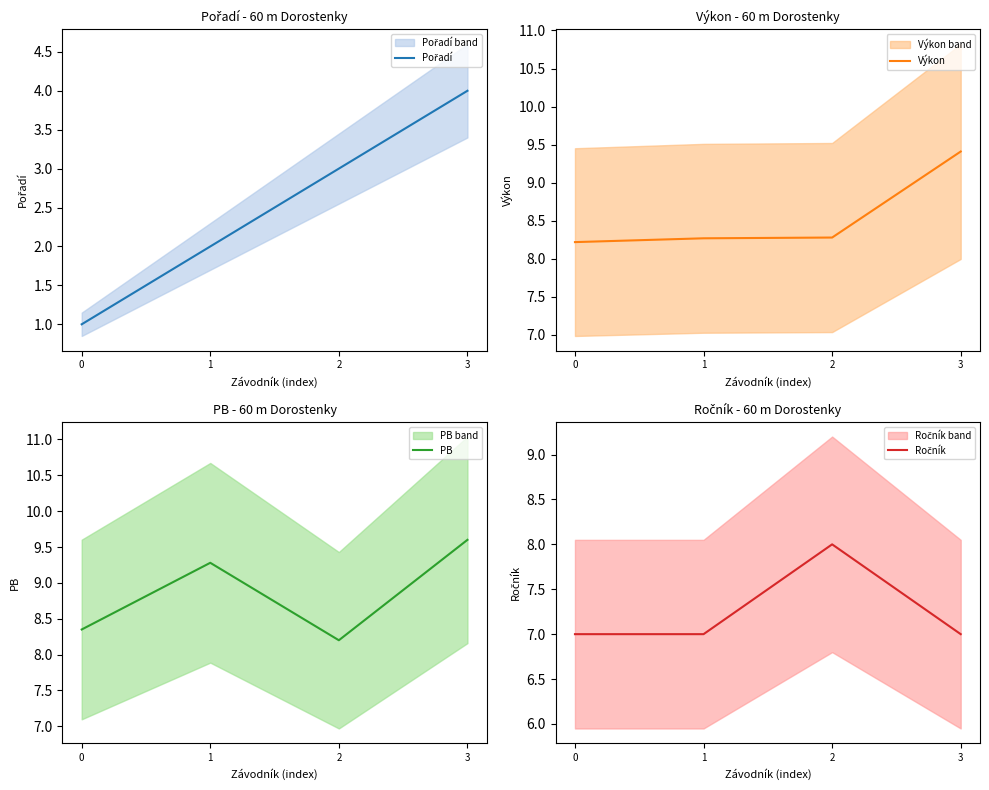

Does the chart have visible grid lines?

No